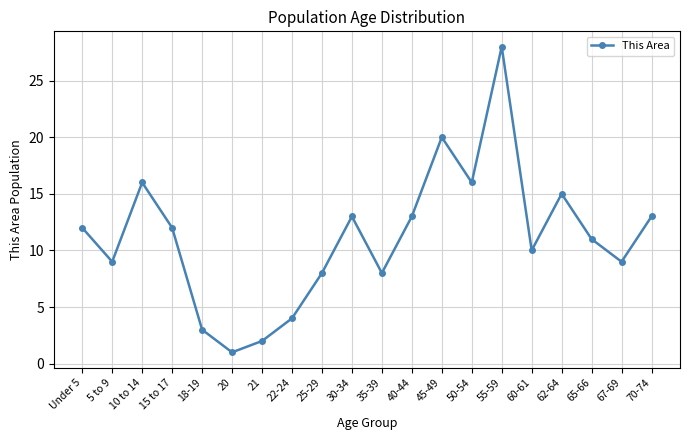

Where is the first local maximum?

10 to 14